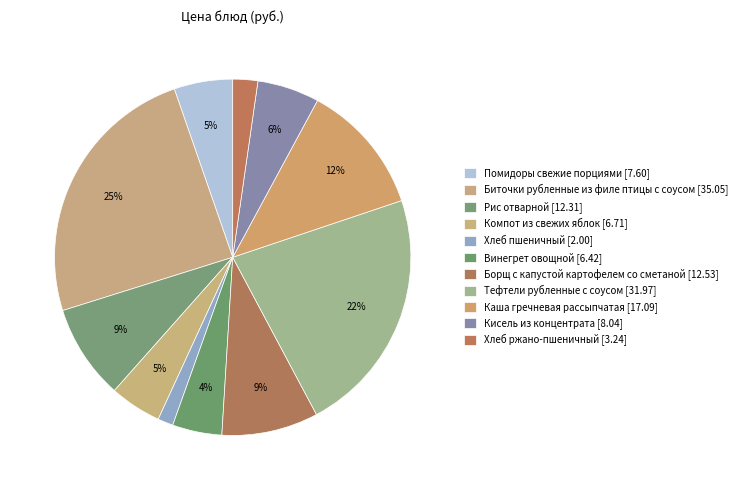

Rank the categories by value from highest to lowest.

Биточки рубленные из филе птицы с соусом, Тефтели рубленные с соусом, Каша гречневая рассыпчатая, Борщ с капустой картофелем со сметаной, Рис отварной, Кисель из концентрата, Помидоры свежие порциями, Компот из свежих яблок, Винегрет овощной, Хлеб ржано-пшеничный, Хлеб пшеничный